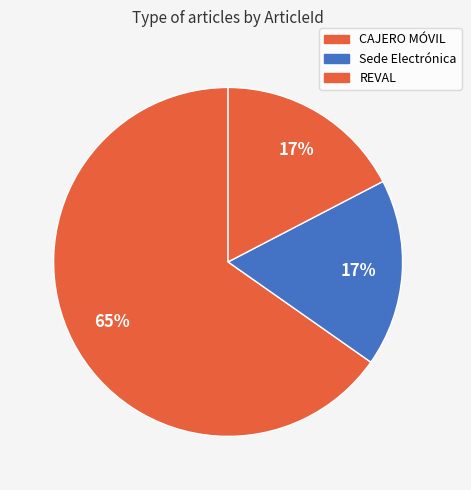

Which has a higher value, REVAL or Sede Electrónica?

Sede Electrónica